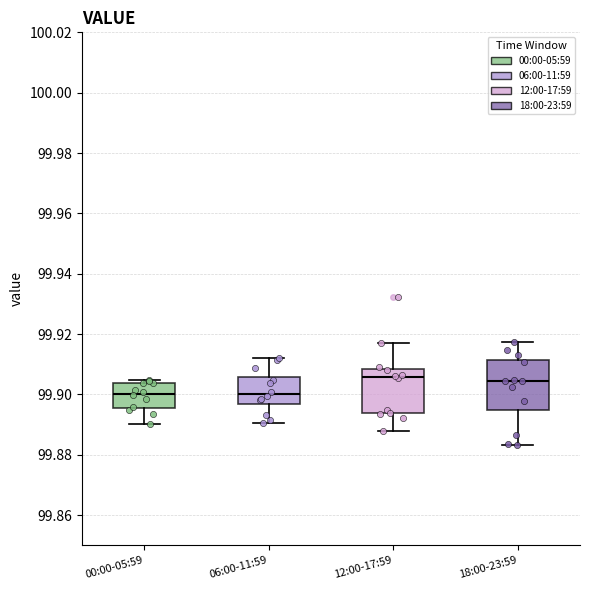

Reading left to right, transcribe this box plot: for each box, give where its median line is, the range the box spans, and where its two whiskers end, as read against the y-axis. The values are not printed on the chart, so give them approximately, as read against the axis.

00:00-05:59: median 99.900, box 99.896 to 99.904, whiskers 99.890 to 99.904 (just above the box's upper edge)
06:00-11:59: median 99.900, box 99.896 to 99.906, whiskers 99.890 to 99.912
12:00-17:59: median 99.906, box 99.894 to 99.908, whiskers 99.888 to 99.916
18:00-23:59: median 99.904, box 99.894 to 99.912, whiskers 99.884 to 99.918